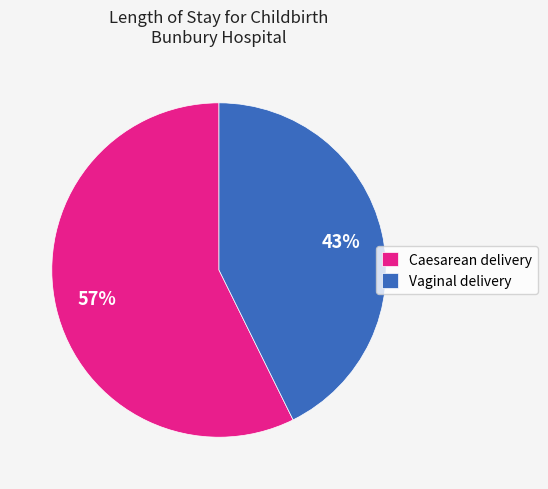

Is there a majority slice in this chart?

Yes